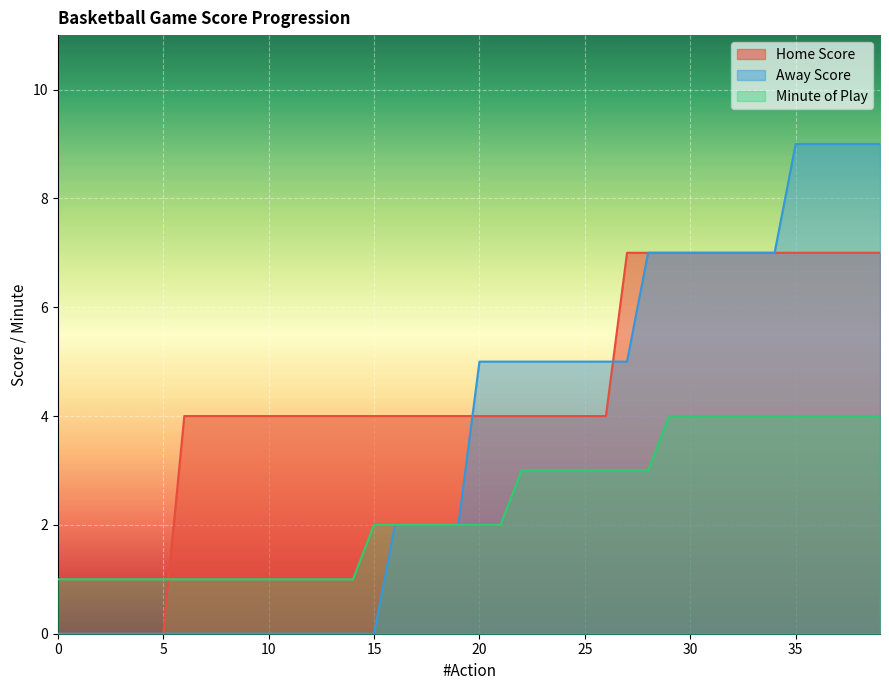

Which series ends up on top after the final intersection of Home Score and Minute of Play?

Home Score